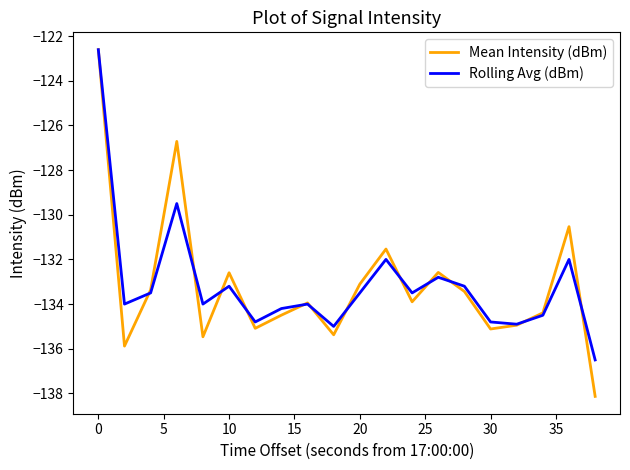

Which series has the widest spread of values?

Mean Intensity (dBm)